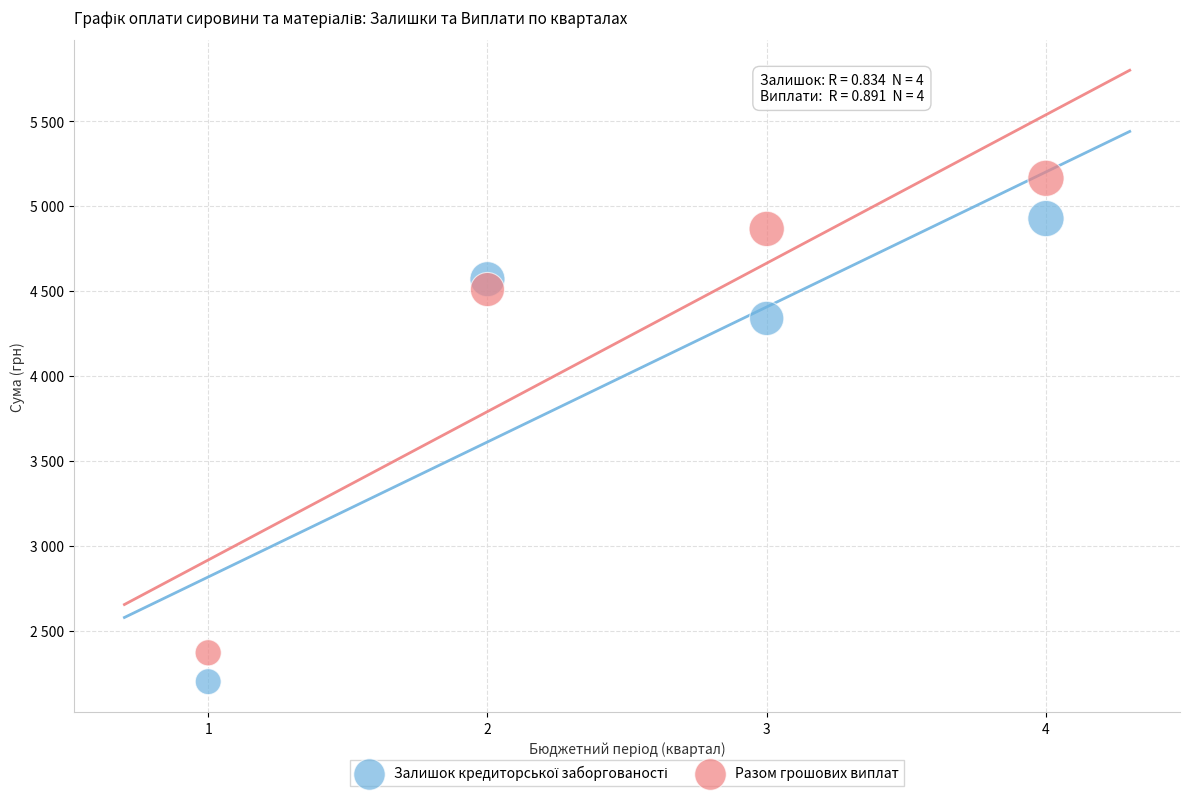

Which series has the widest spread of Y values?

Разом грошових виплат